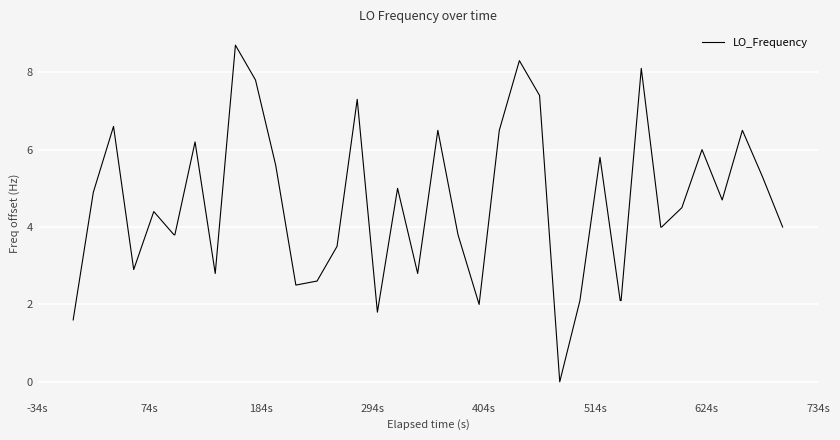

Reading left to right, list all the values displayed in this chart.

1.6	4.9	6.6	2.9	4.4	3.8	3.8	6.2	2.8	8.7	7.8	5.6	2.5	2.6	2.6	3.5	7.3	1.8	5.0	2.8	6.5	3.8	2.0	6.5	8.3	7.4	0.0	2.1	5.8	2.1	2.1	8.1	4.0	4.0	4.5	6.0	4.7	6.5	5.3	4.0